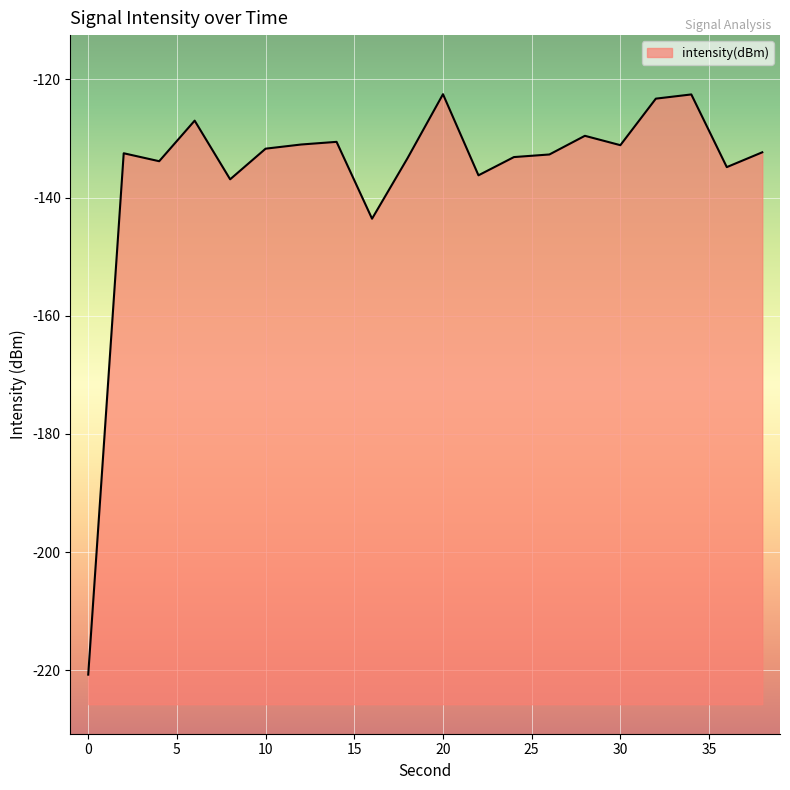

The chart shows a value of -132.5 at 2. True or false?

True